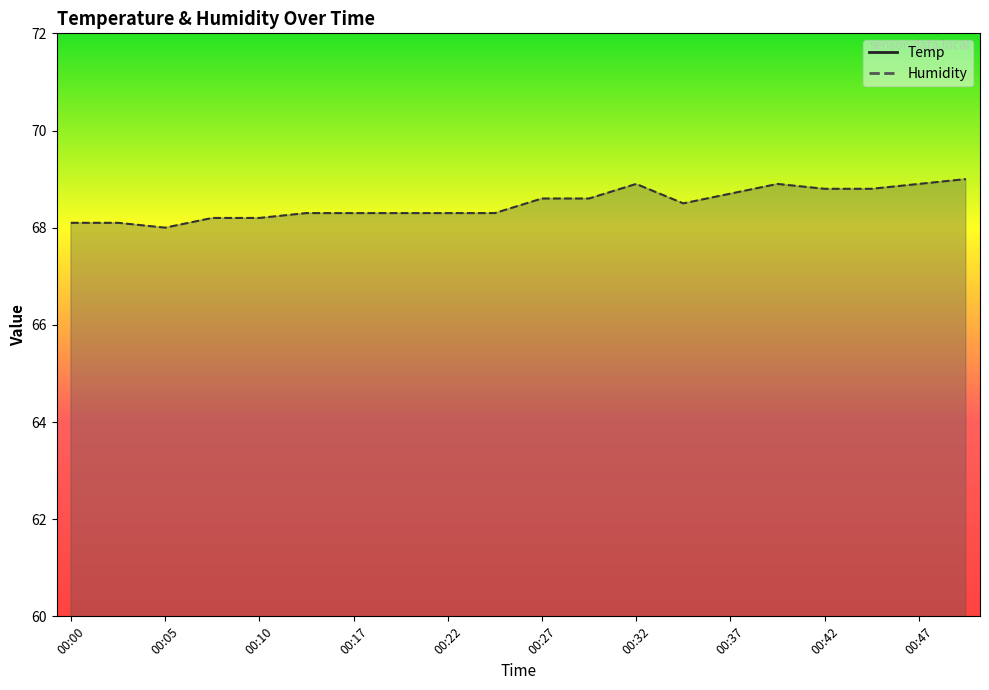

True or false: Humidity has a value of 27.3 at 00:17.

False